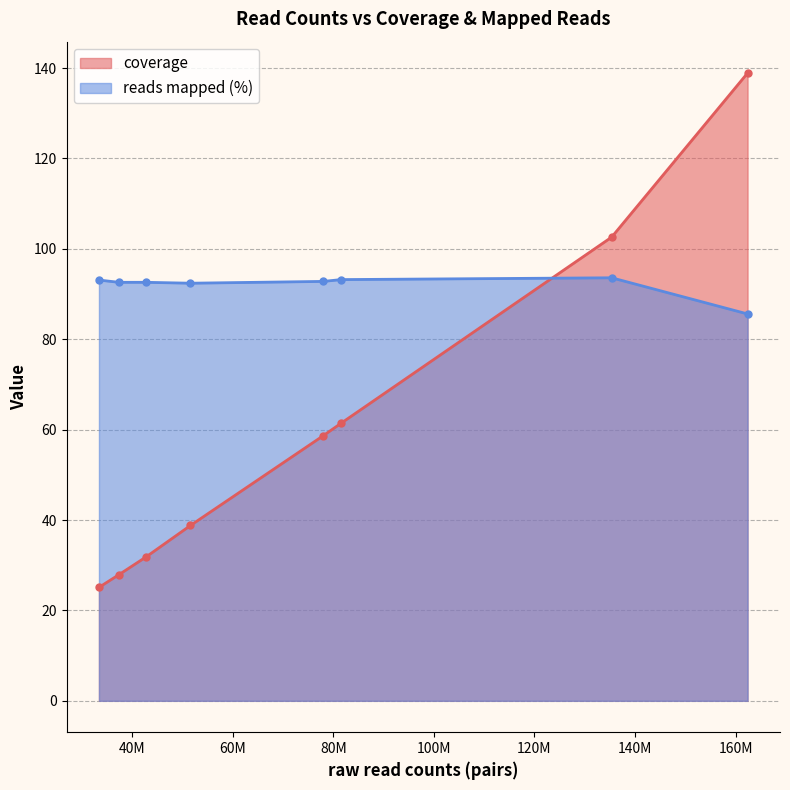

What is the value of the coverage point at the 8th from the left?

138.9